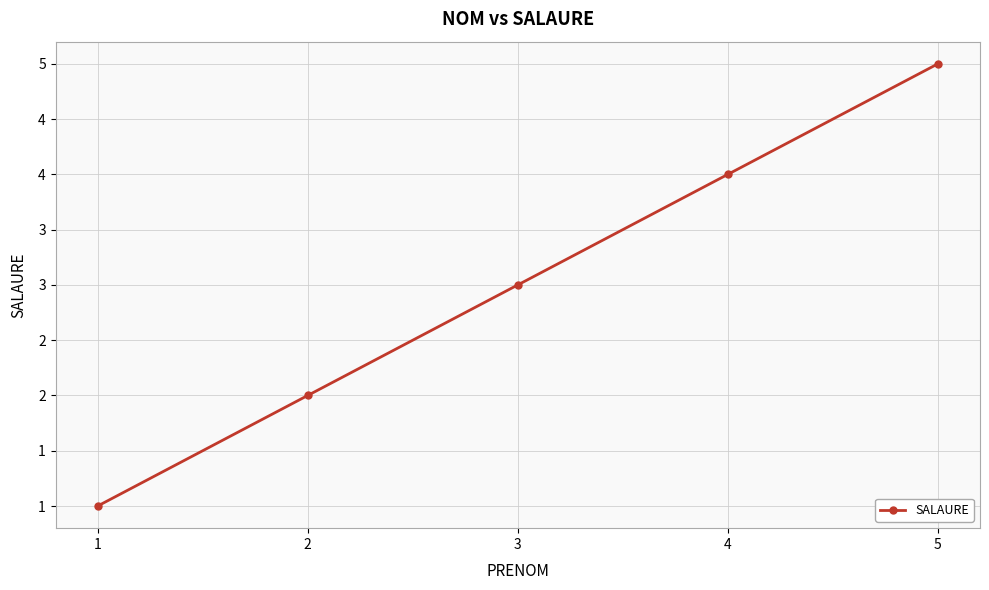

What is the ratio of the value at 4 to the value at 2?

2.0